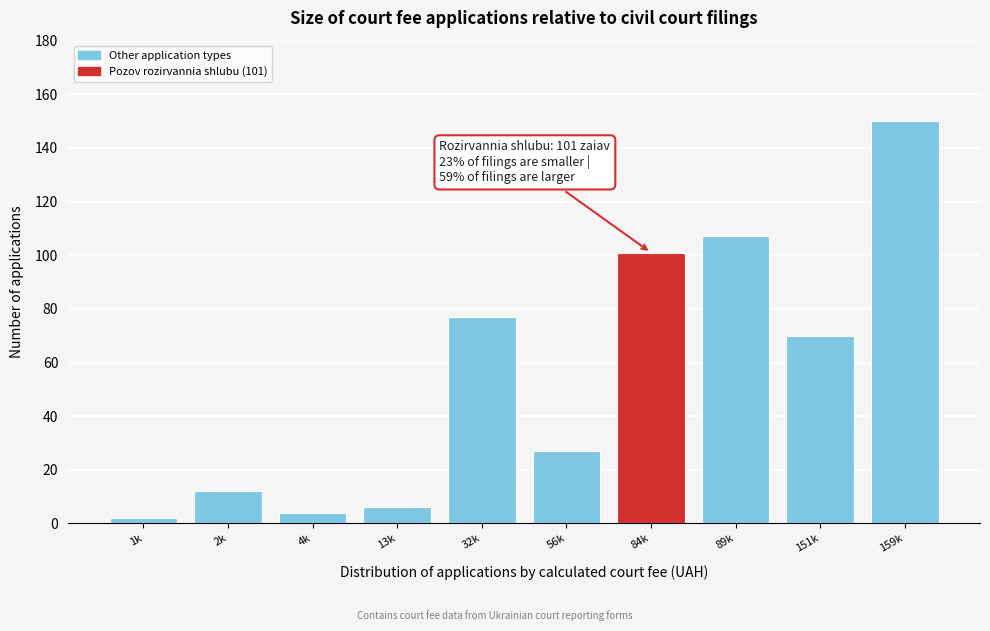

Reading right to left, list all the values displayed in this chart.

150	70	107	101	27	77	6	4	12	2